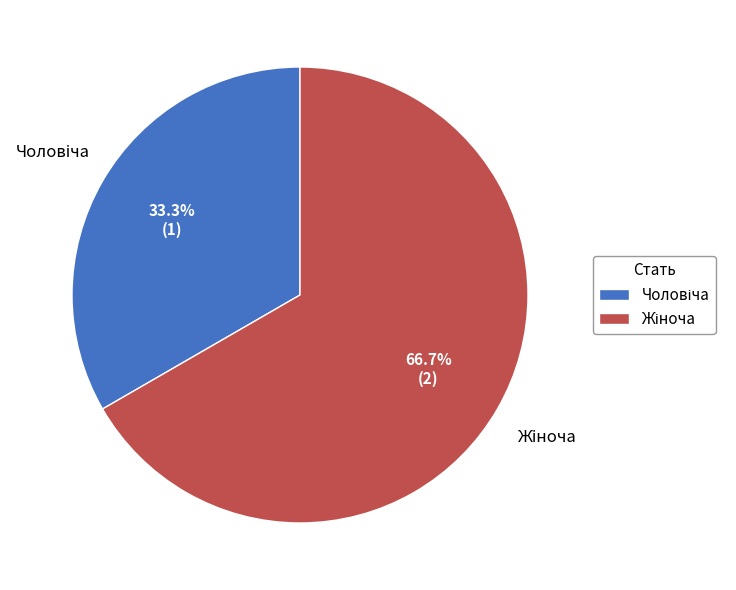

Is there any slice that represents more than half of the pie?

Yes